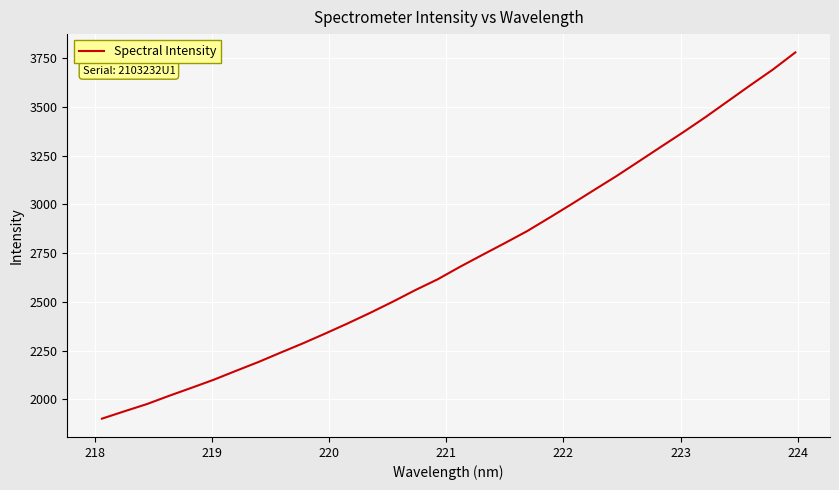

Reading left to right, transcribe all the data shown in this chart.

1901.6	1939.3	1976.0	2018.7	2059.7	2101.3	2147.3	2192.4	2241.0	2288.6	2339.1	2390.8	2444.8	2501.3	2560.4	2615.8	2679.9	2740.8	2801.0	2862.6	2931.5	3001.8	3073.7	3144.9	3220.0	3295.6	3370.7	3448.4	3529.9	3611.2	3690.8	3778.2